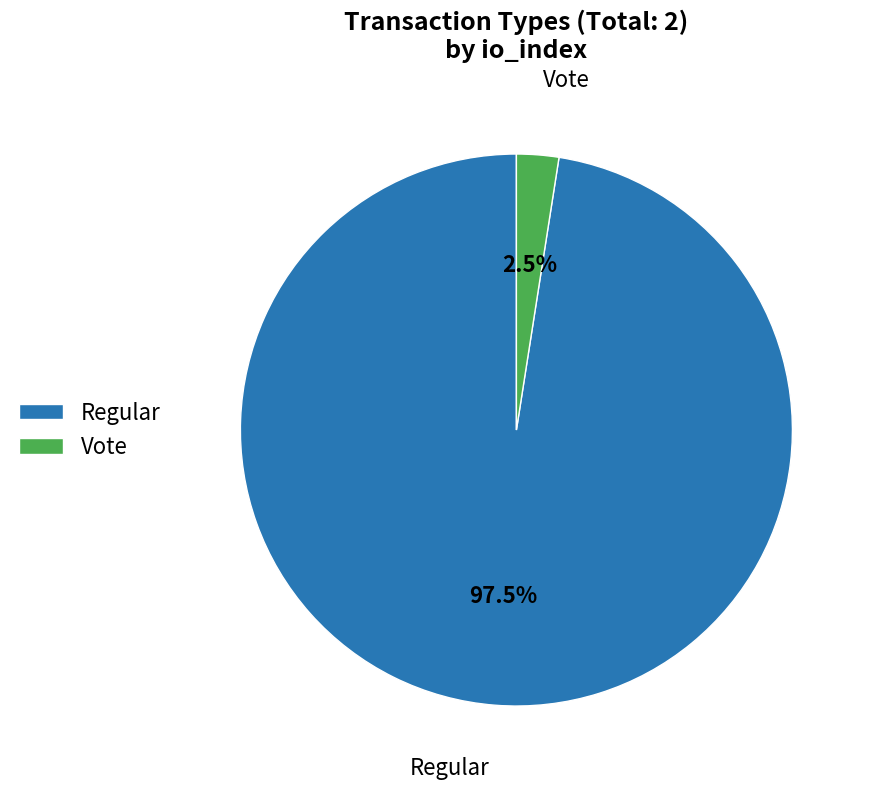

Between Regular and Vote, which is larger?

Regular